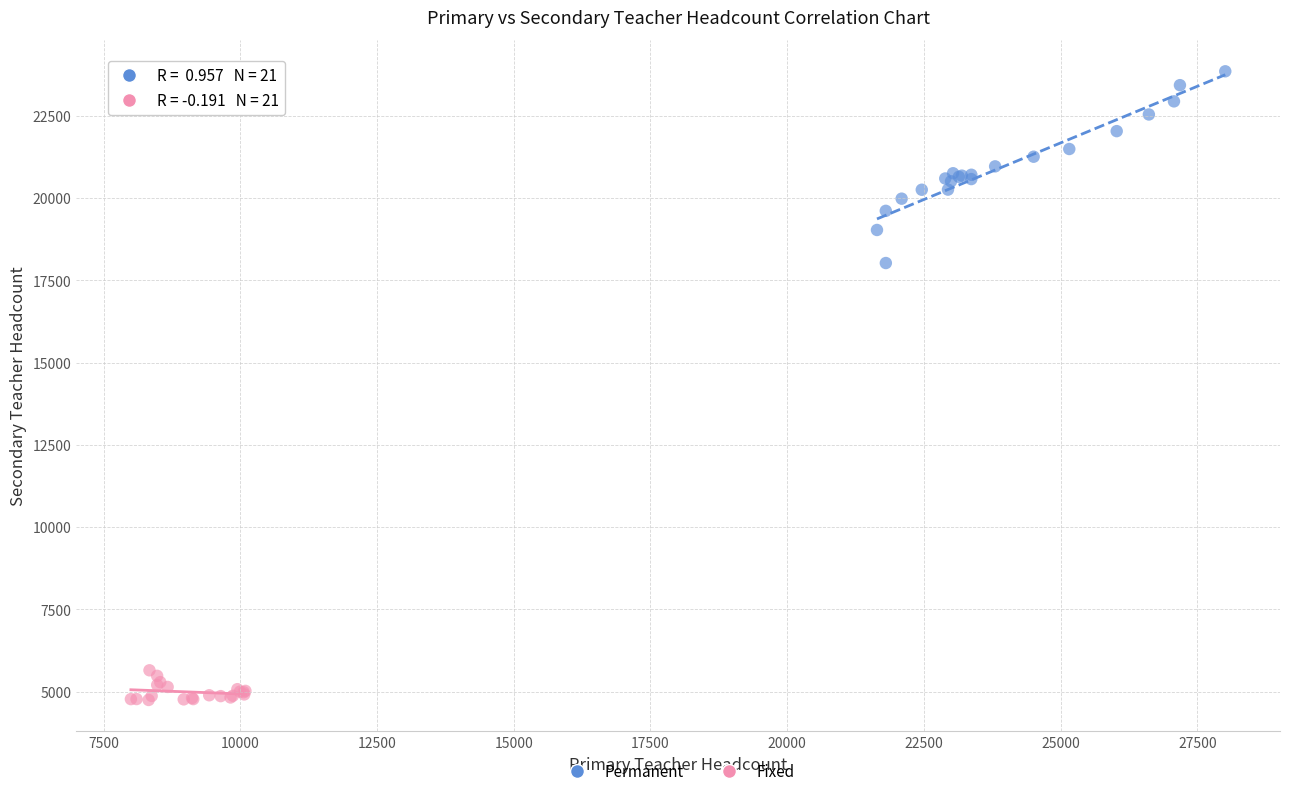

Which series reaches the maximum Y coordinate?

Permanent